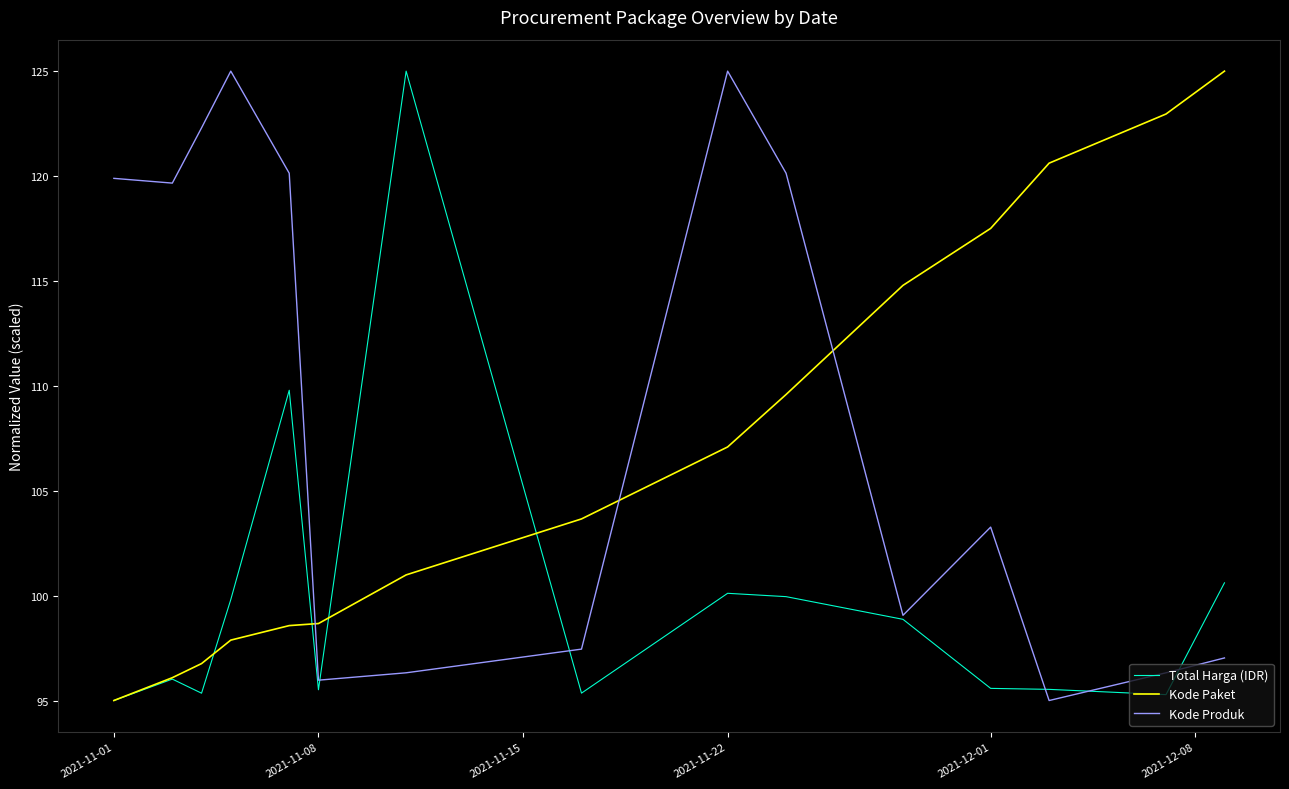

In Total Harga (IDR), how many points are higher than both neighbors (excluding endpoints)?

4